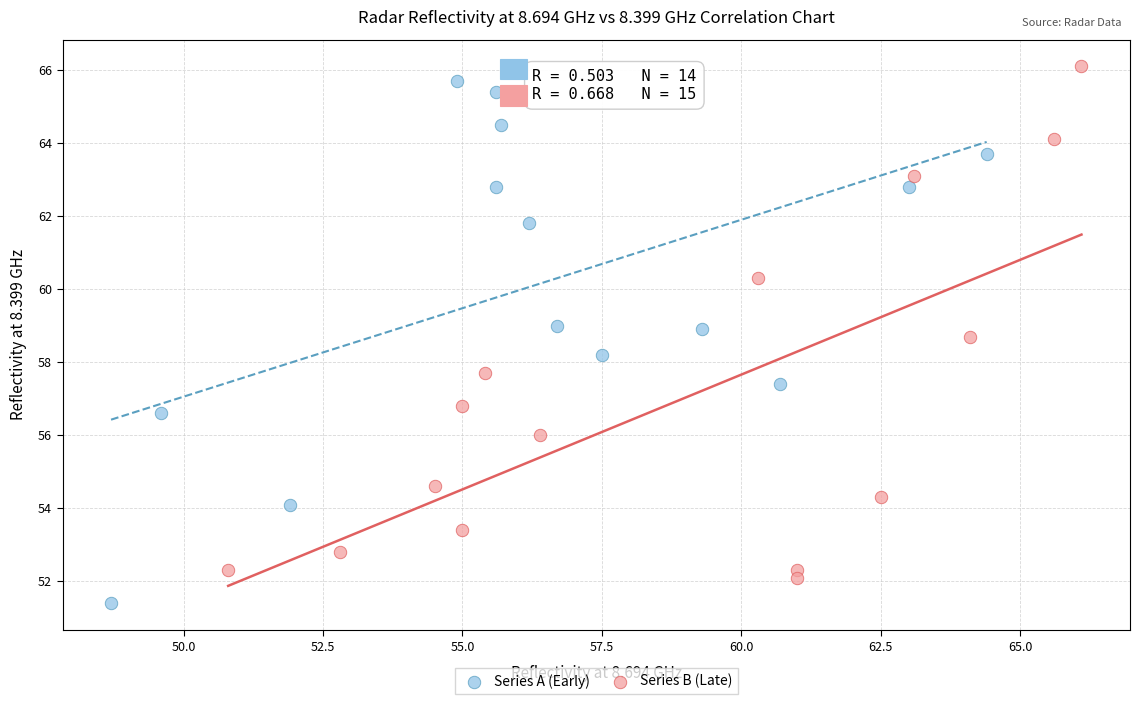

Which series contains the lowest Y value?

Series A (Early)